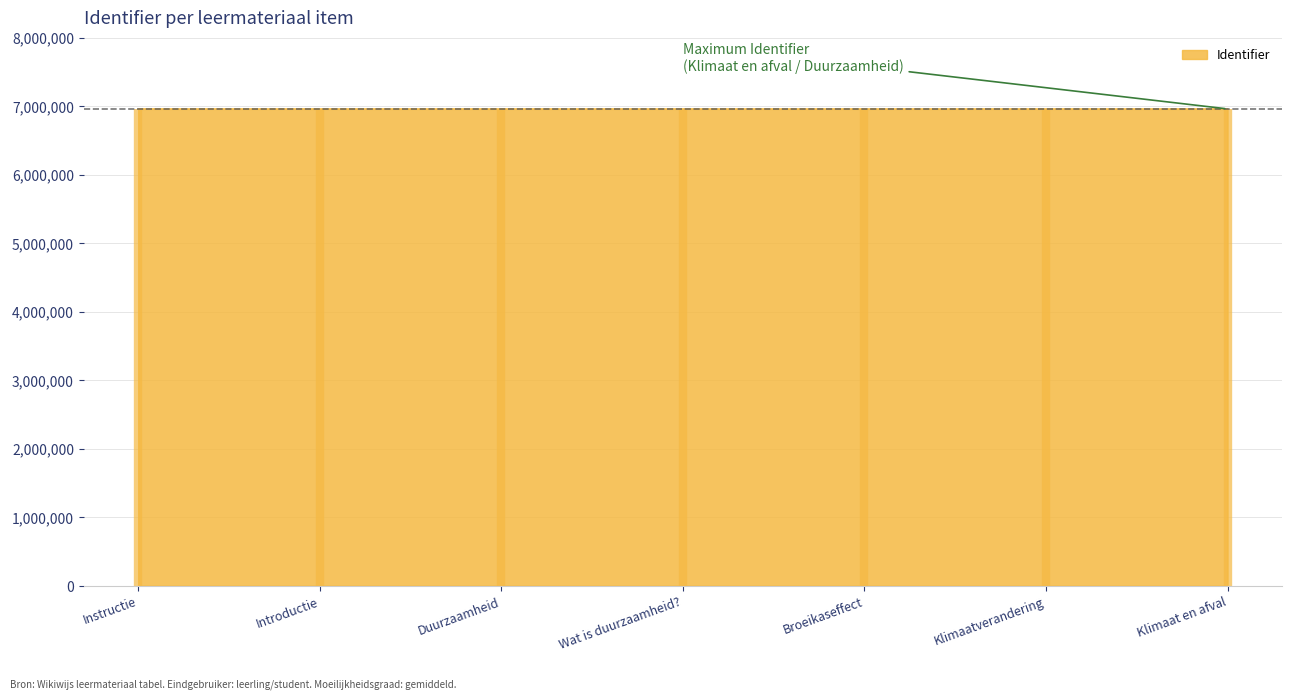

How many values are below 6959471?

3